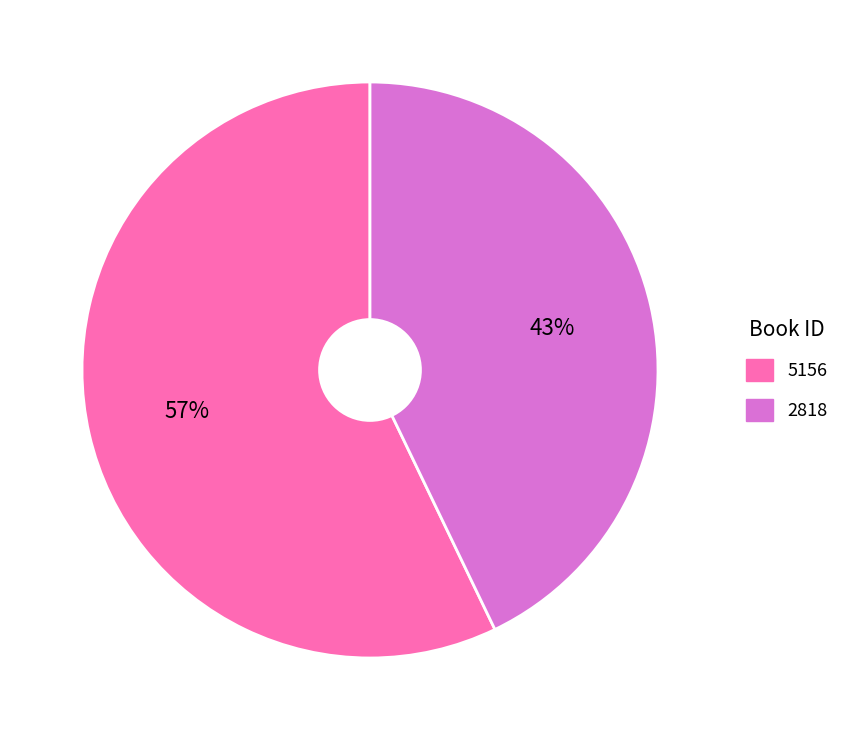

Is it true that 2818 is 43% of the pie?

True